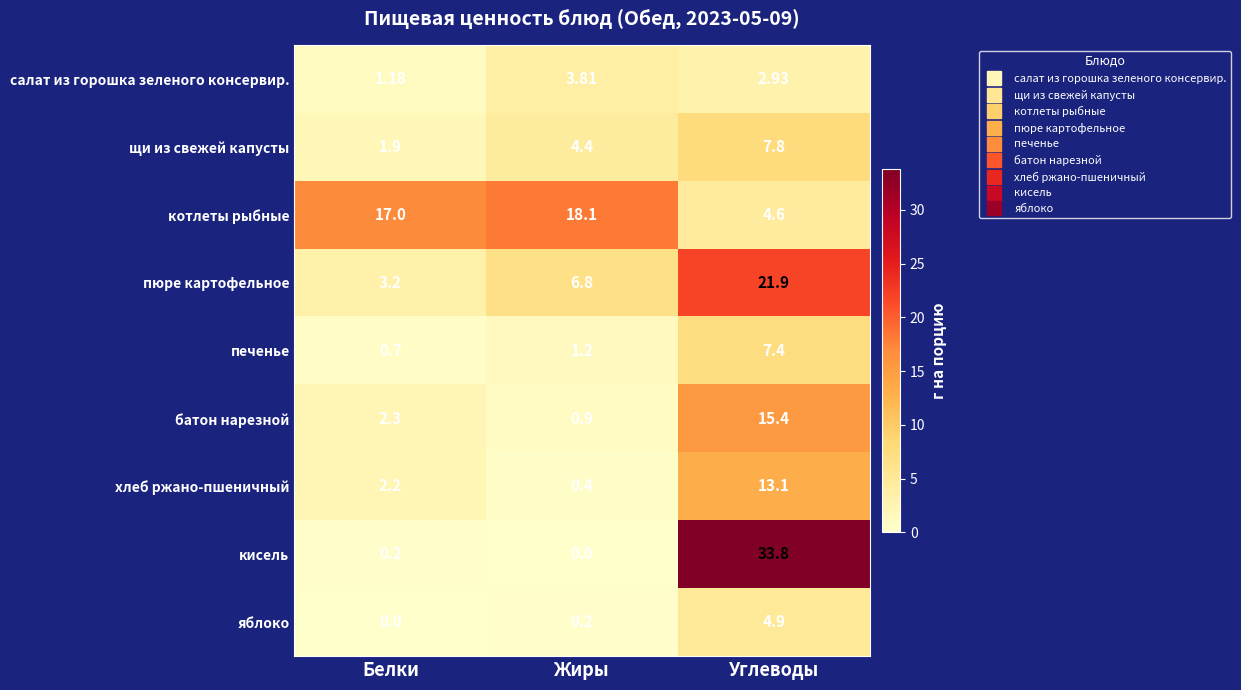

Where is яблоко nearest to the value 2?

Жиры